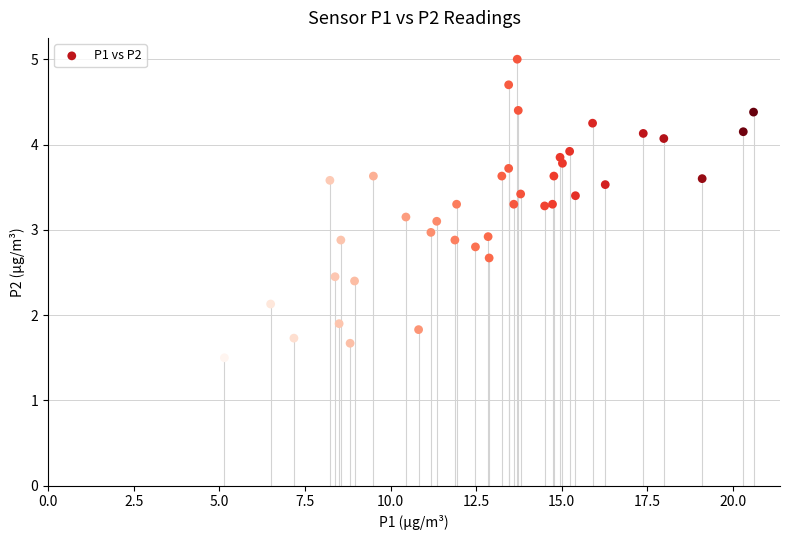

What is the range of X values (max minus min)?

15.5